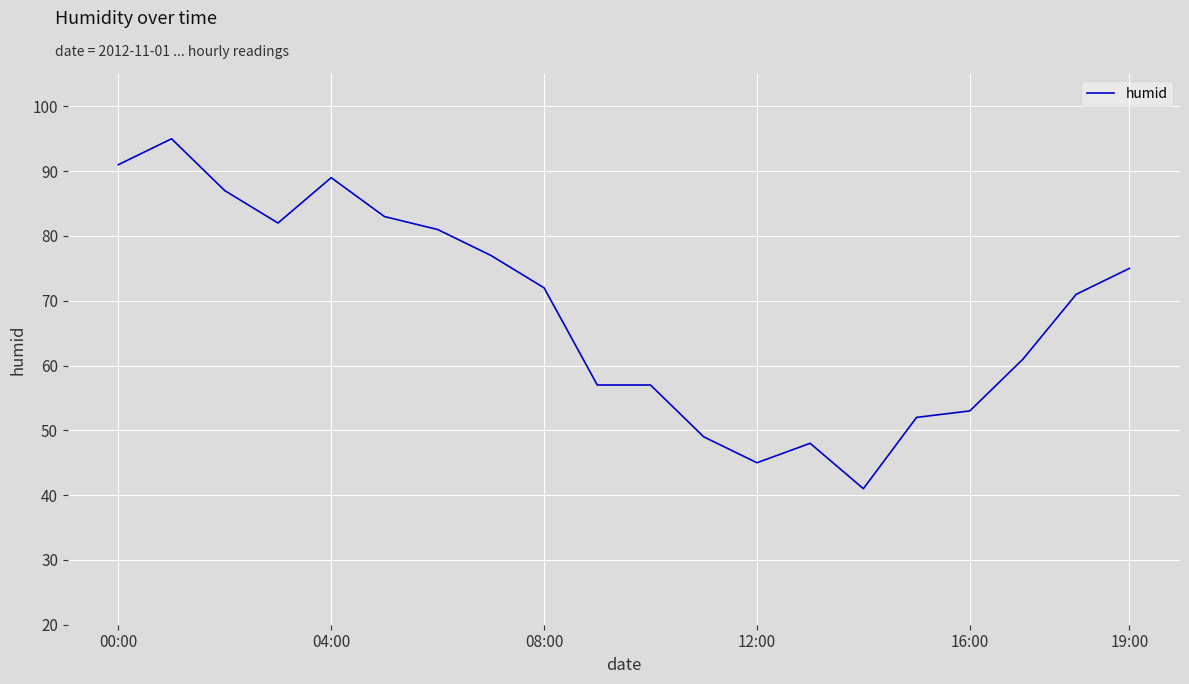

What is the difference between the maximum and minimum values?

54